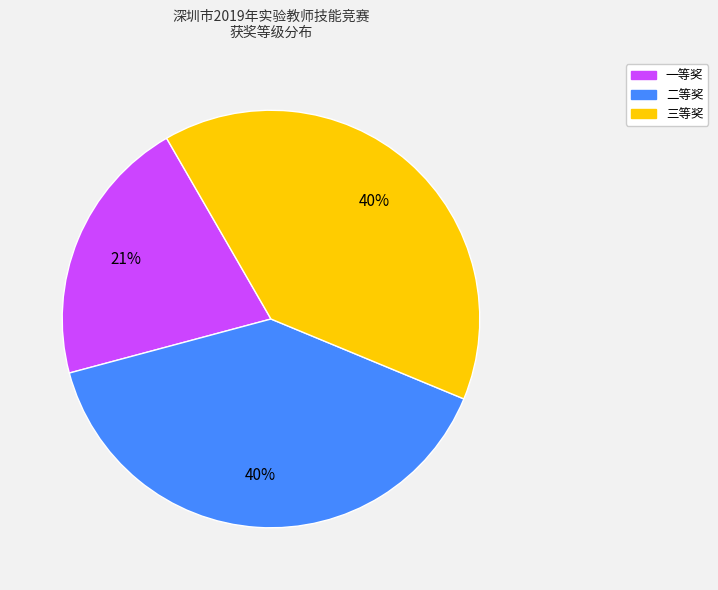

To the nearest percent, what is the difference between the largest and smallest slice percentages?

19%